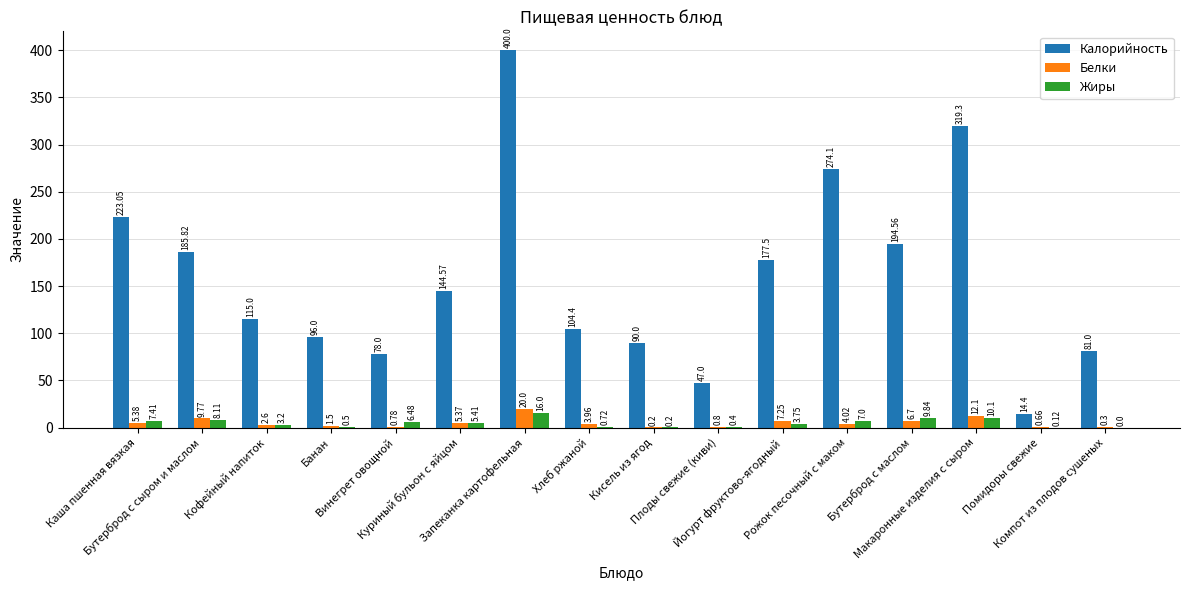

What is the sum of all Жиры values?

79.2